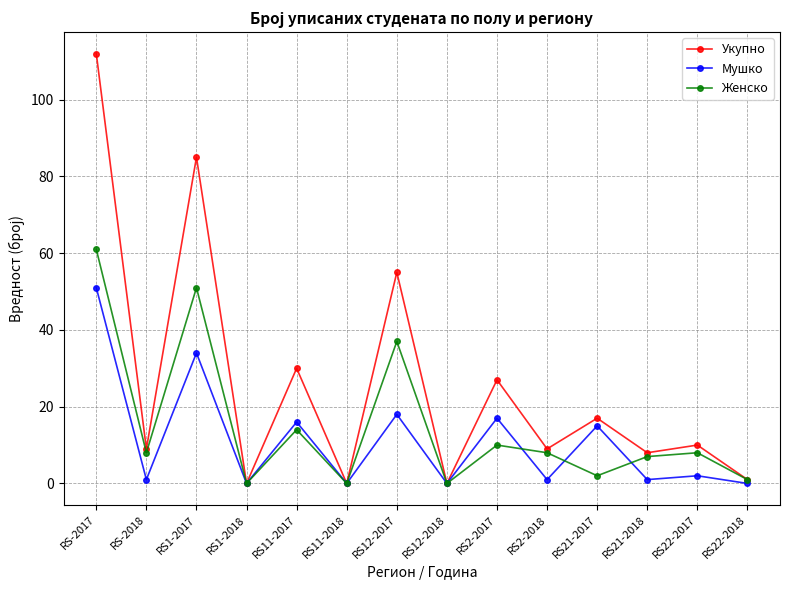

What is the sum of the Мушко values at RS1-2018 and RS12-2017?

18